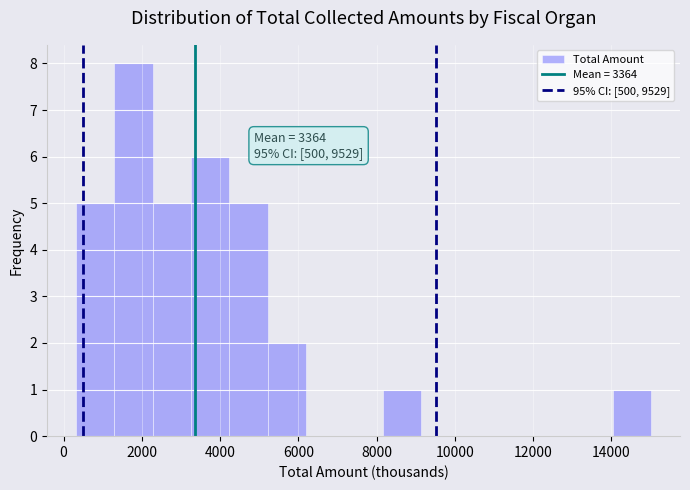

Which range on the x-axis has the tallest bar?

1200 to 2200